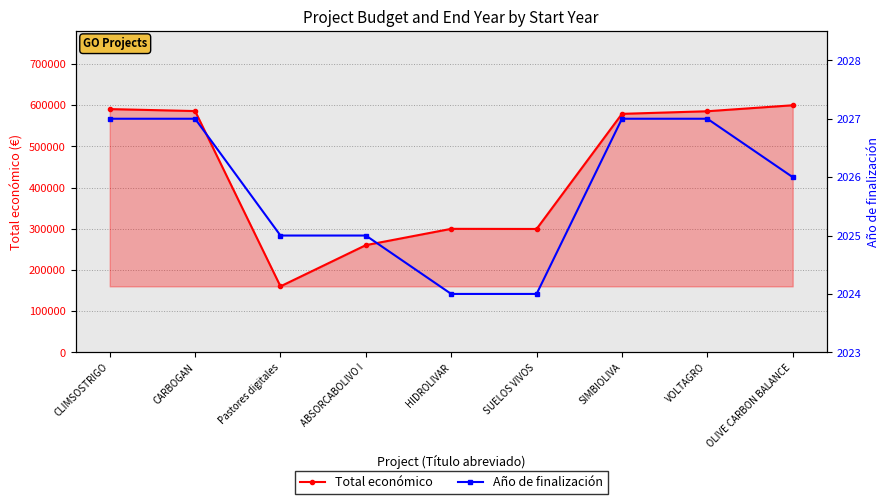

Reading left to right, extract all data points from this chart.

Total económico: CLIMSOSTRIGO=590712	CARBOGAN=585914	Pastores digitales=160226	ABSORCABOLIVO I=260325	HIDROLIVAR=299913	SUELOS VIVOS=299601	SIMBIOLIVA=579152	VOLTAGRO=585460	OLIVE CARBON BALANCE=599992
Año de finalización: CLIMSOSTRIGO=2027	CARBOGAN=2027	Pastores digitales=2025	ABSORCABOLIVO I=2025	HIDROLIVAR=2024	SUELOS VIVOS=2024	SIMBIOLIVA=2027	VOLTAGRO=2027	OLIVE CARBON BALANCE=2026